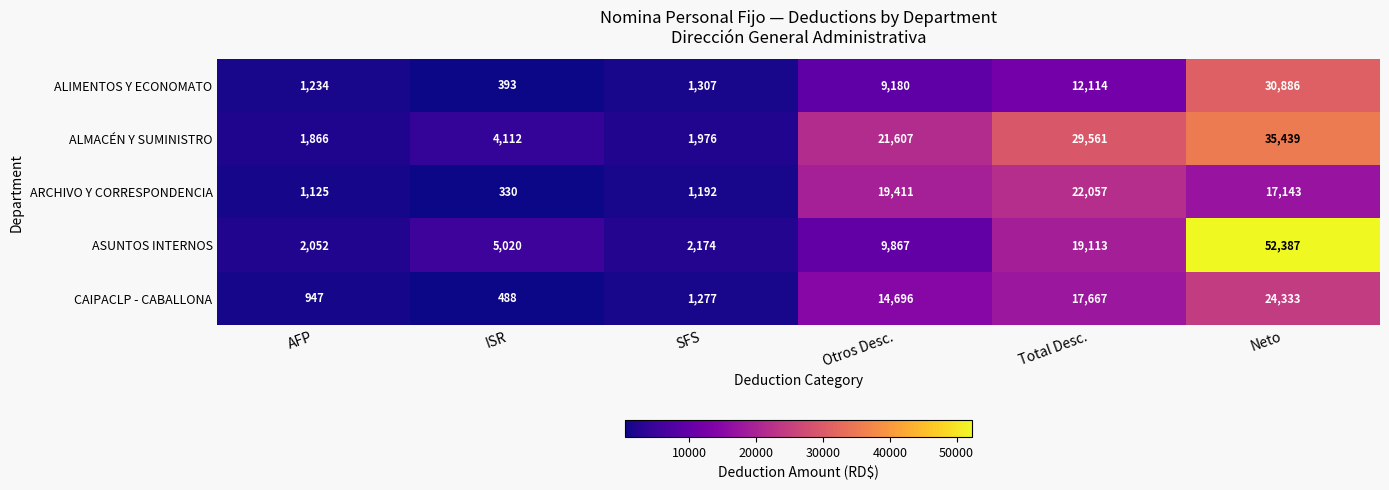

Where is ASUNTOS INTERNOS nearest to the value 27219?

Total Desc.